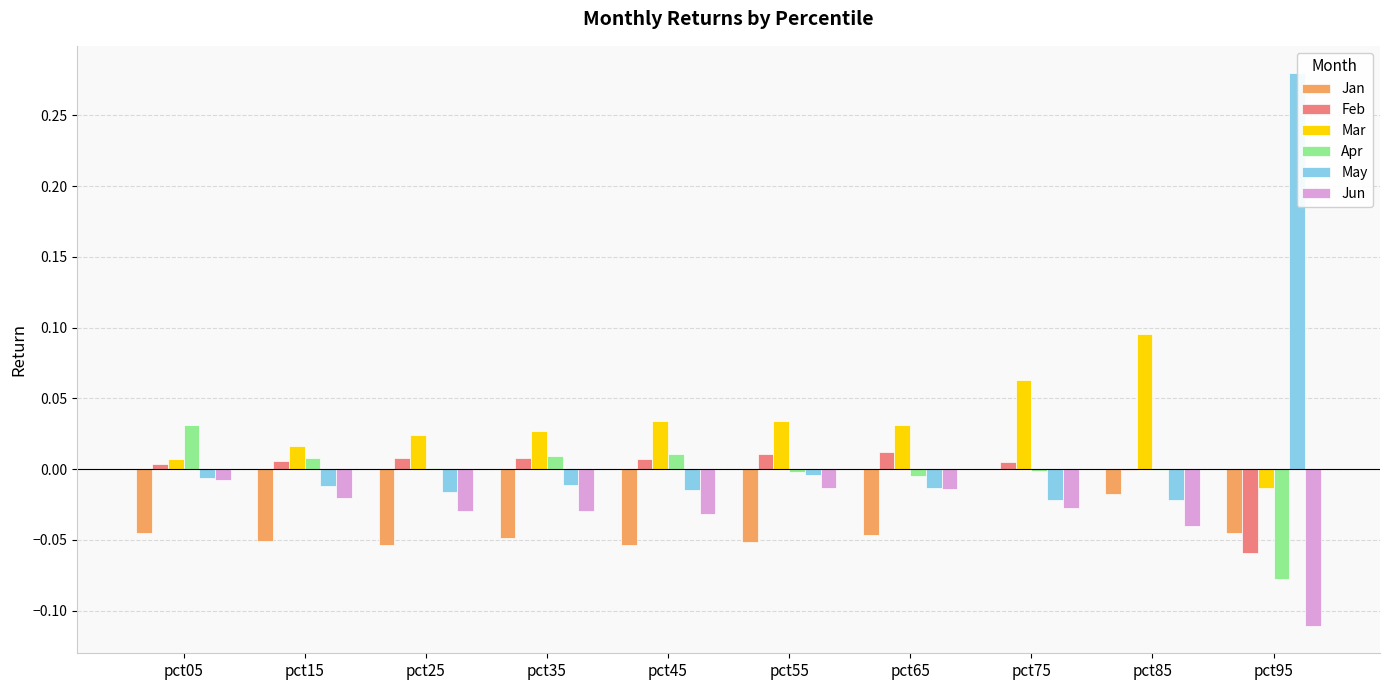

What is the total value across all series at pct15?

-0.1